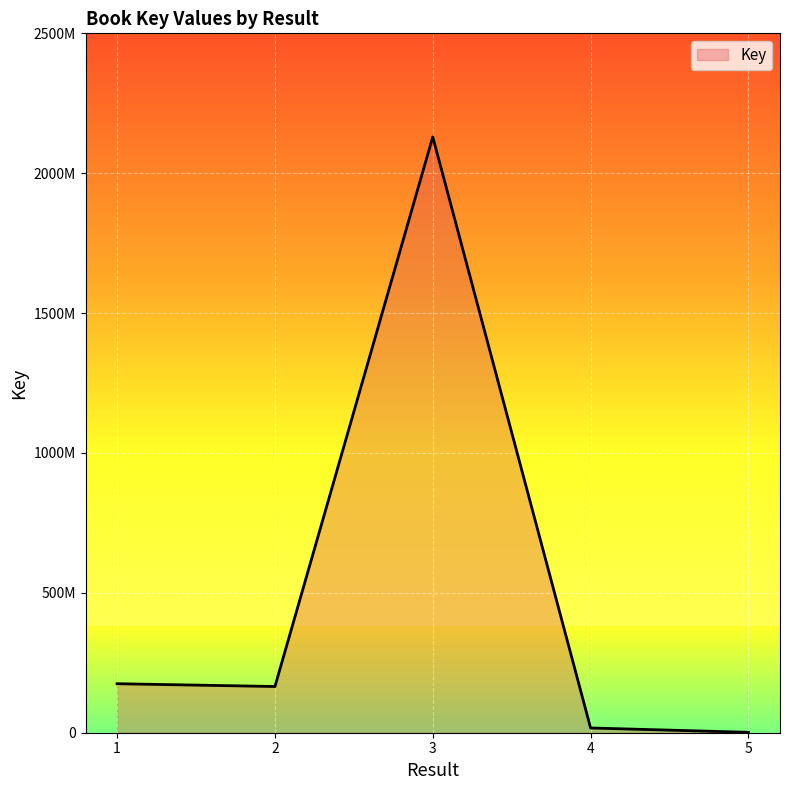

How many interior local valleys (lower than both neighbors) does the data have?

1